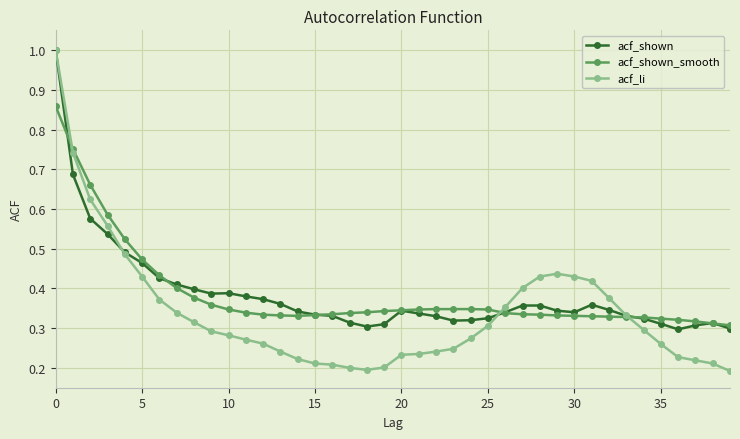

How many intersections are there between acf_li and acf_shown_smooth?

3